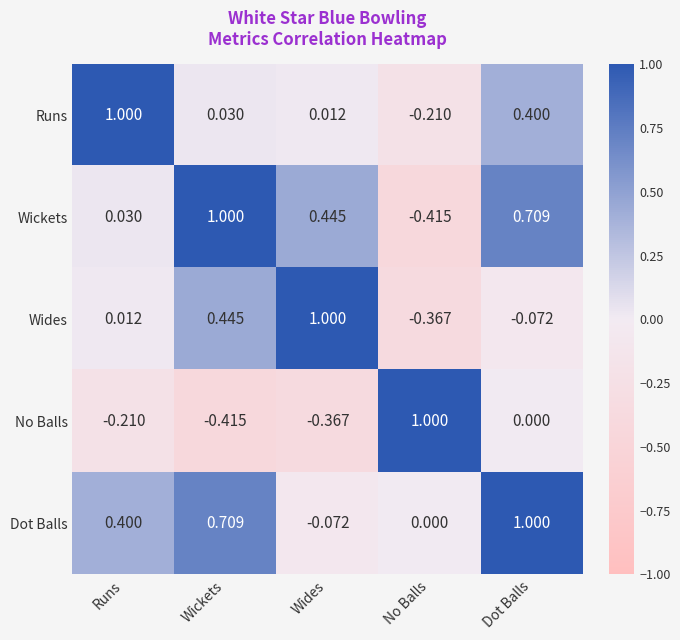

What is the greatest value displayed?

1.0